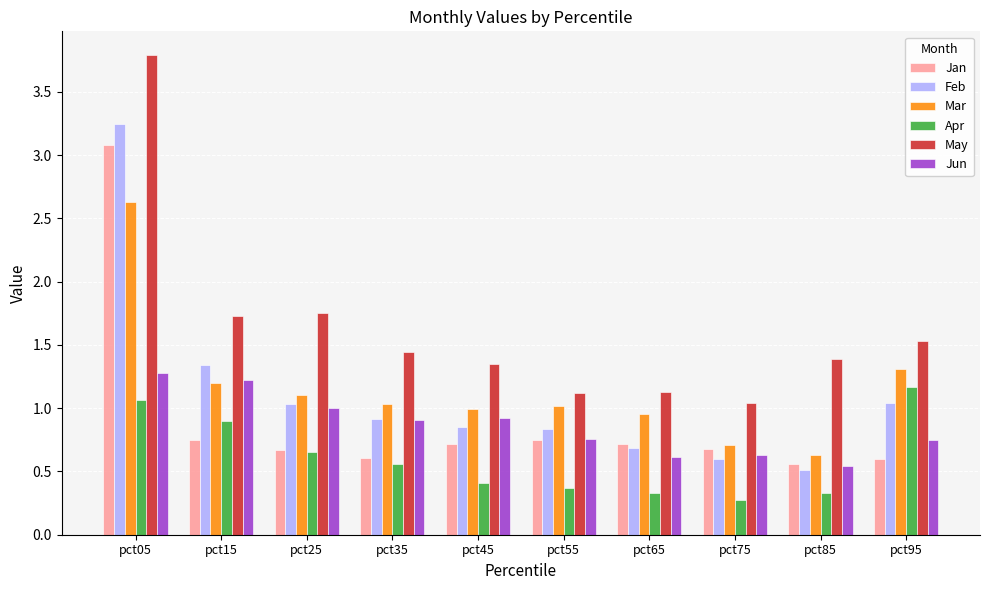

At which label is Jun closest to 0?

pct85